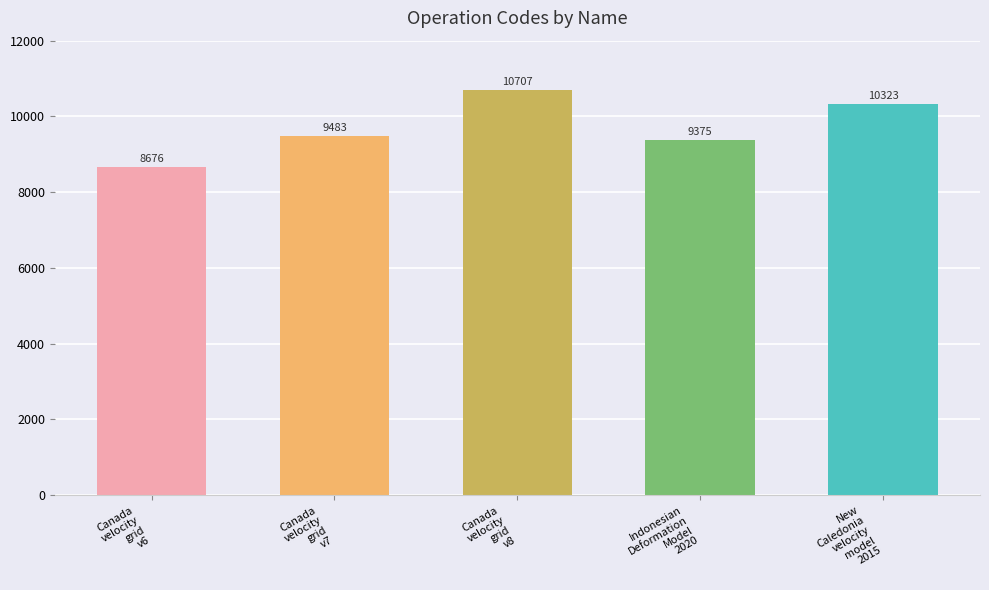

Reading right to left, extract all data points from this chart.

New
Caledonia
velocity
model
2015=10323	Indonesian
Deformation
Model
2020=9375	Canada
velocity
grid
v8=10707	Canada
velocity
grid
v7=9483	Canada
velocity
grid
v6=8676